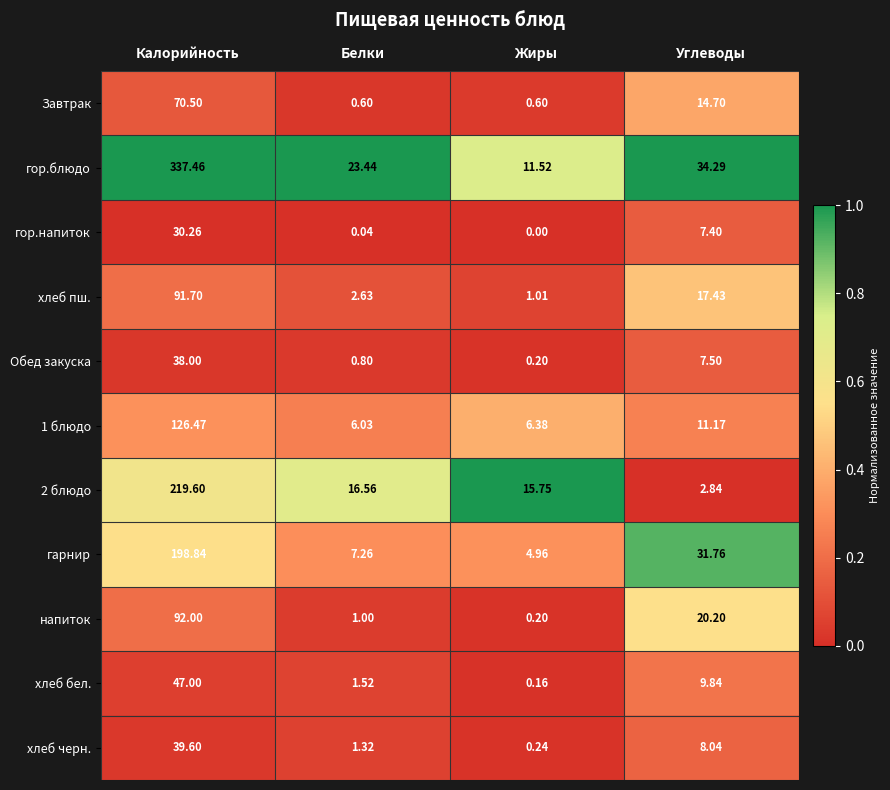

At which label is хлеб черн. closest to 19?

Углеводы